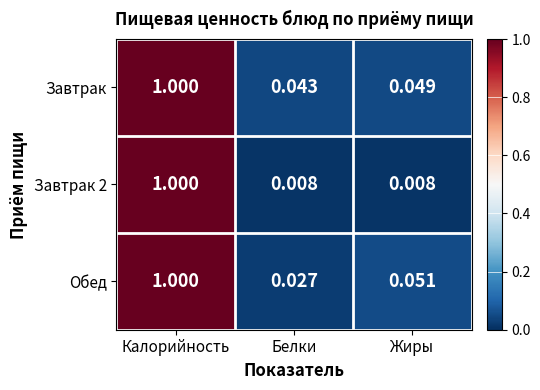

At which category is the sum across all series the highest?

Калорийность